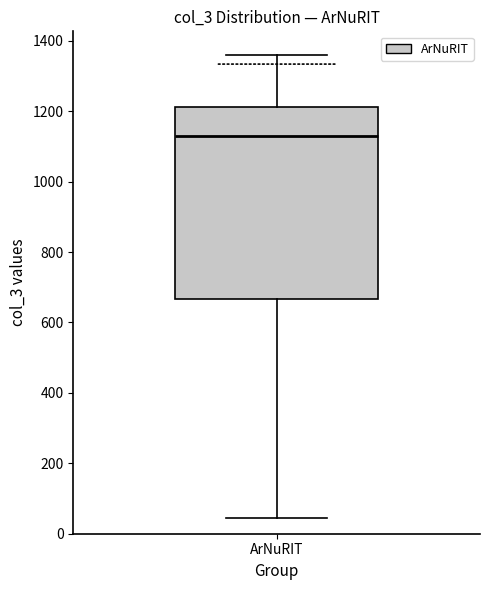

Transcribe this box plot: give where the median line is, the range the box spans, and where the two whiskers end, as read against the y-axis. The values are not printed on the chart, so give them approximately, as read against the axis.

median 1120, box 660 to 1220, whiskers 40 to 1360